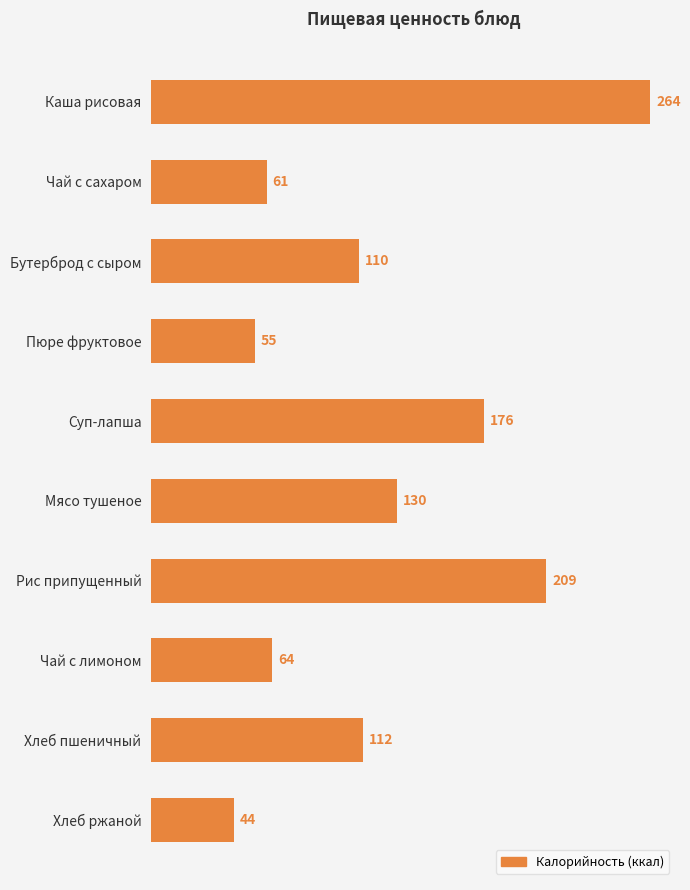

What is the label of the 8th bar from the top?

Чай с лимоном